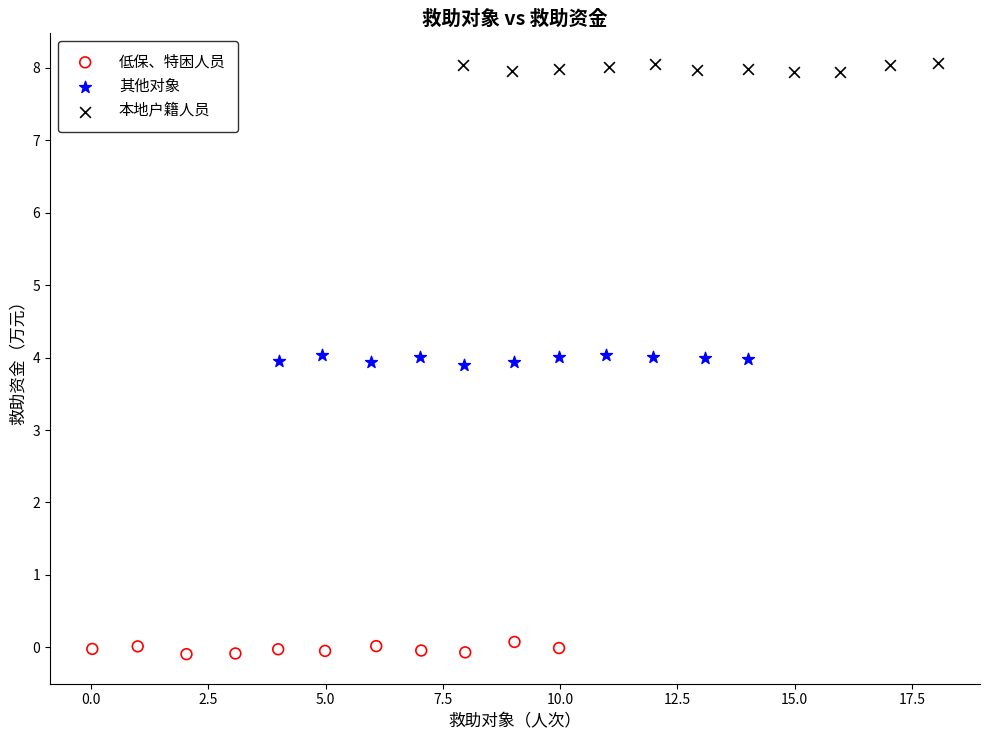

Which series contains the highest Y value?

本地户籍人员